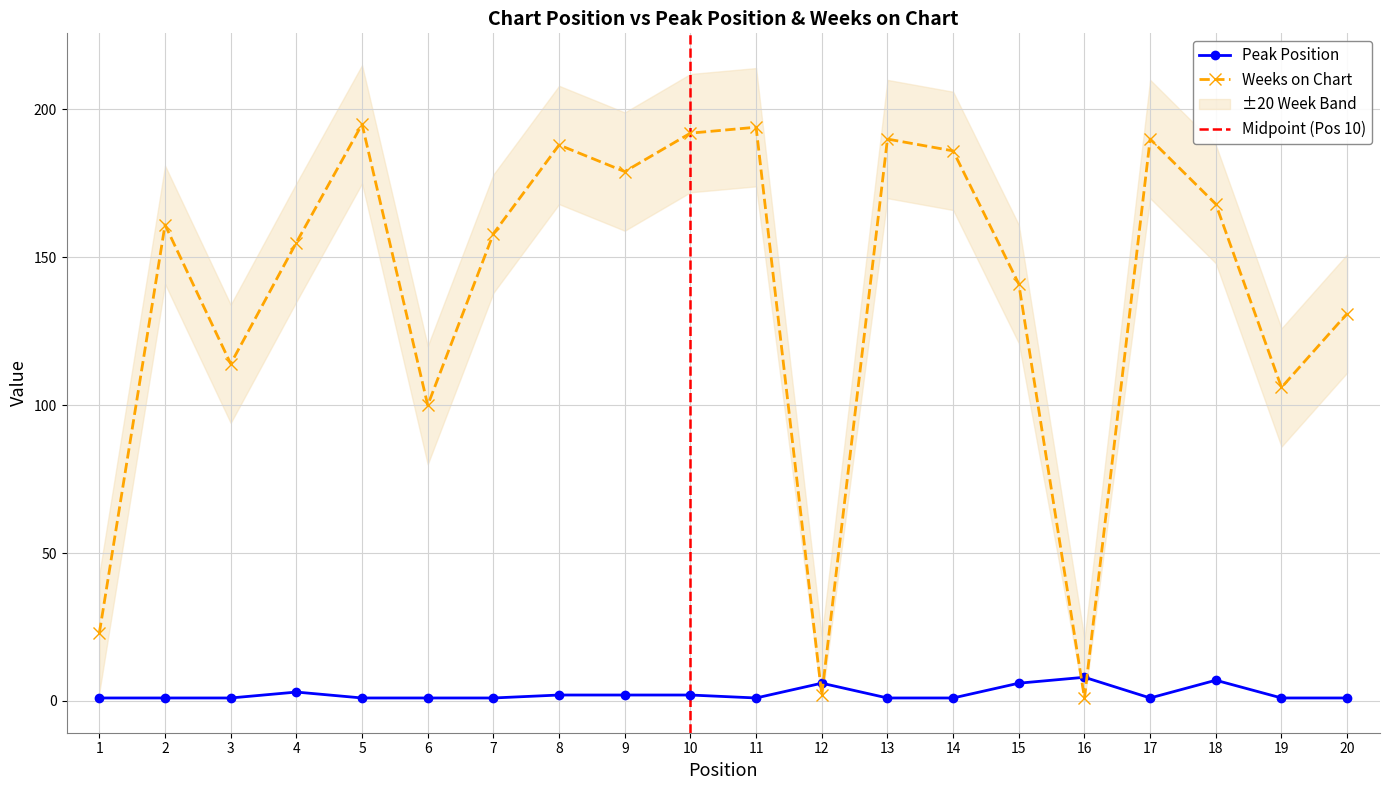

Between which two adjacent categories do Peak Position and Weeks on Chart first intersect?

11 and 12